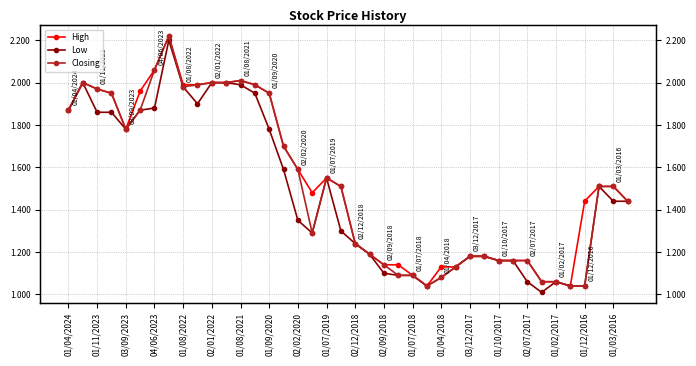

Rank the series by their maximum value, from lowest to highest.

Low, High, Closing